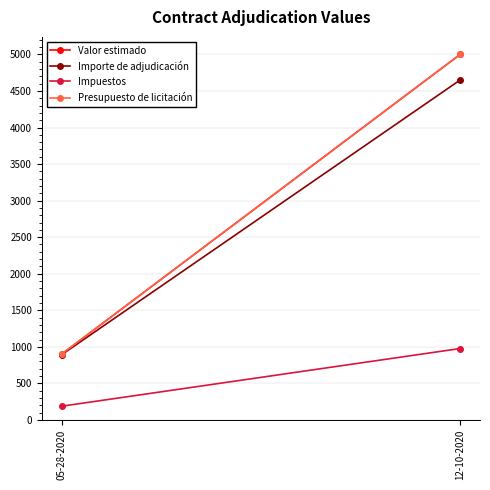

What is the difference between the highest and lowest values at 05-28-2020?

712.7